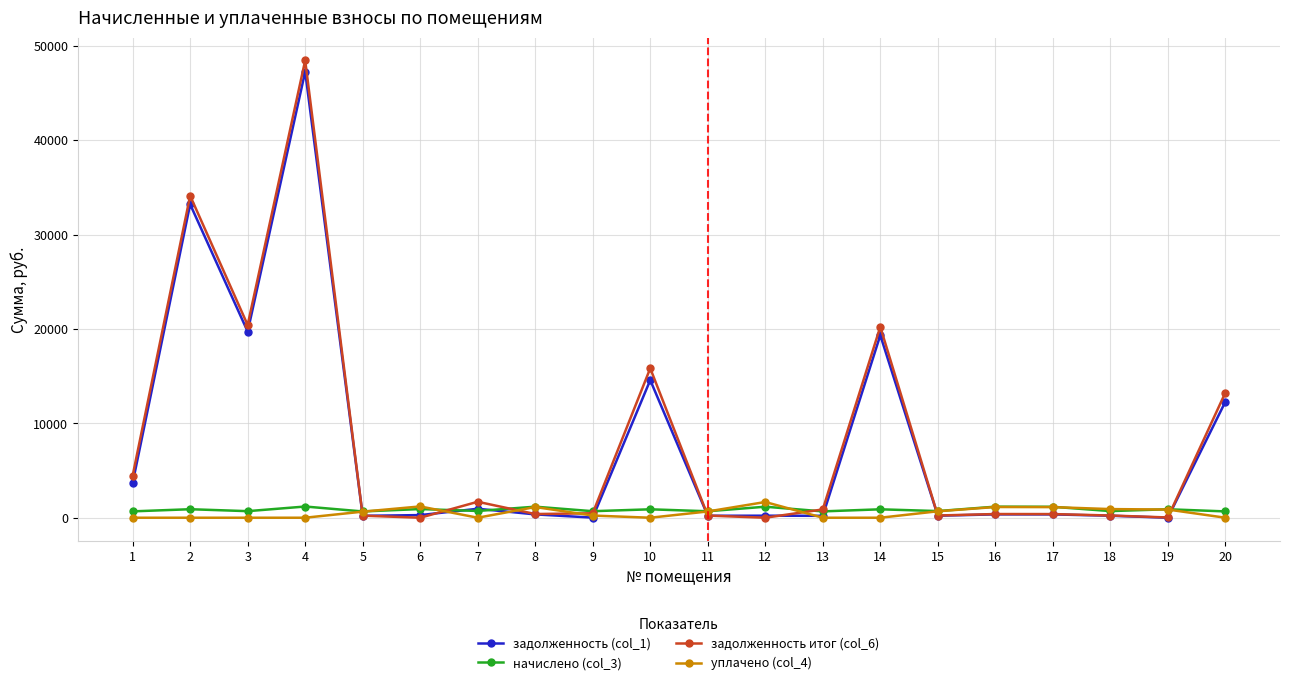

Which category has the highest value in the задолженность (col_1) series?

4